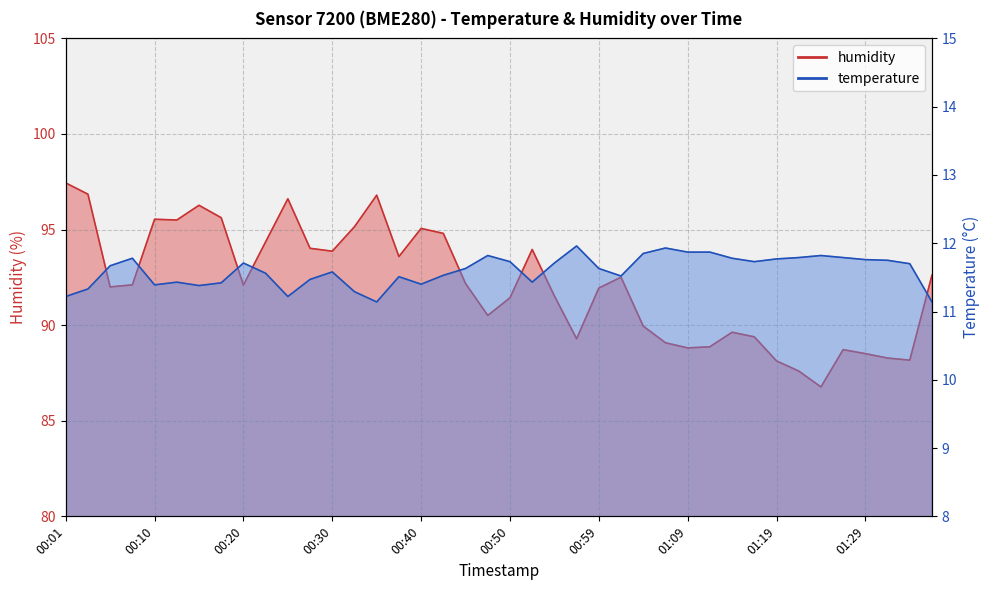

What is the label of the 8th point from the right?

01:19